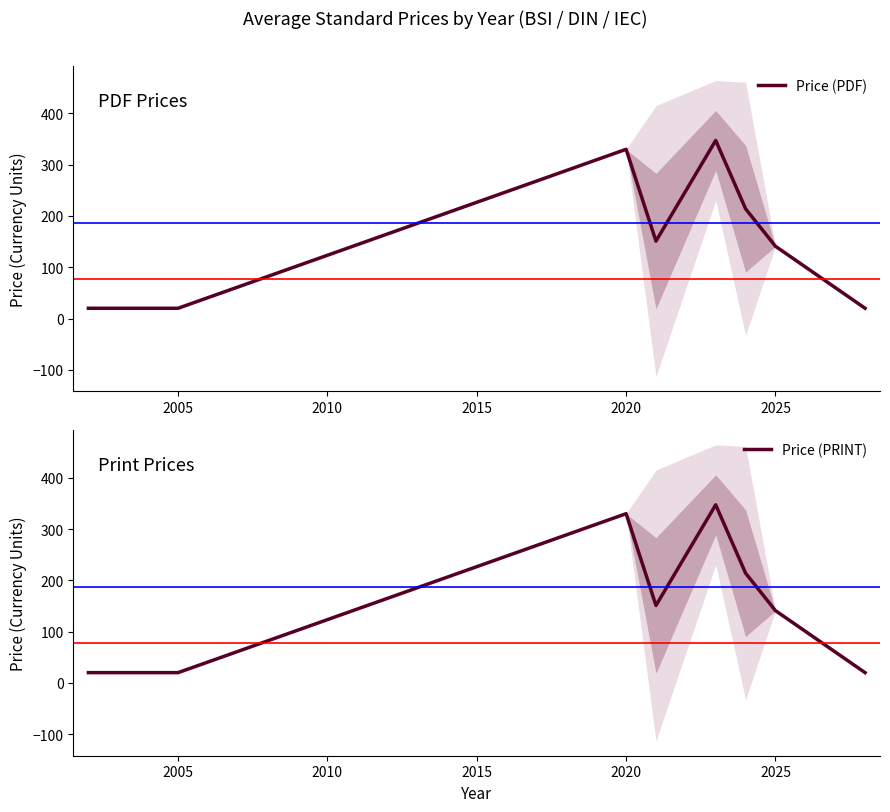

What is the difference between the maximum and minimum values in the Price (PRINT) series?

327.3